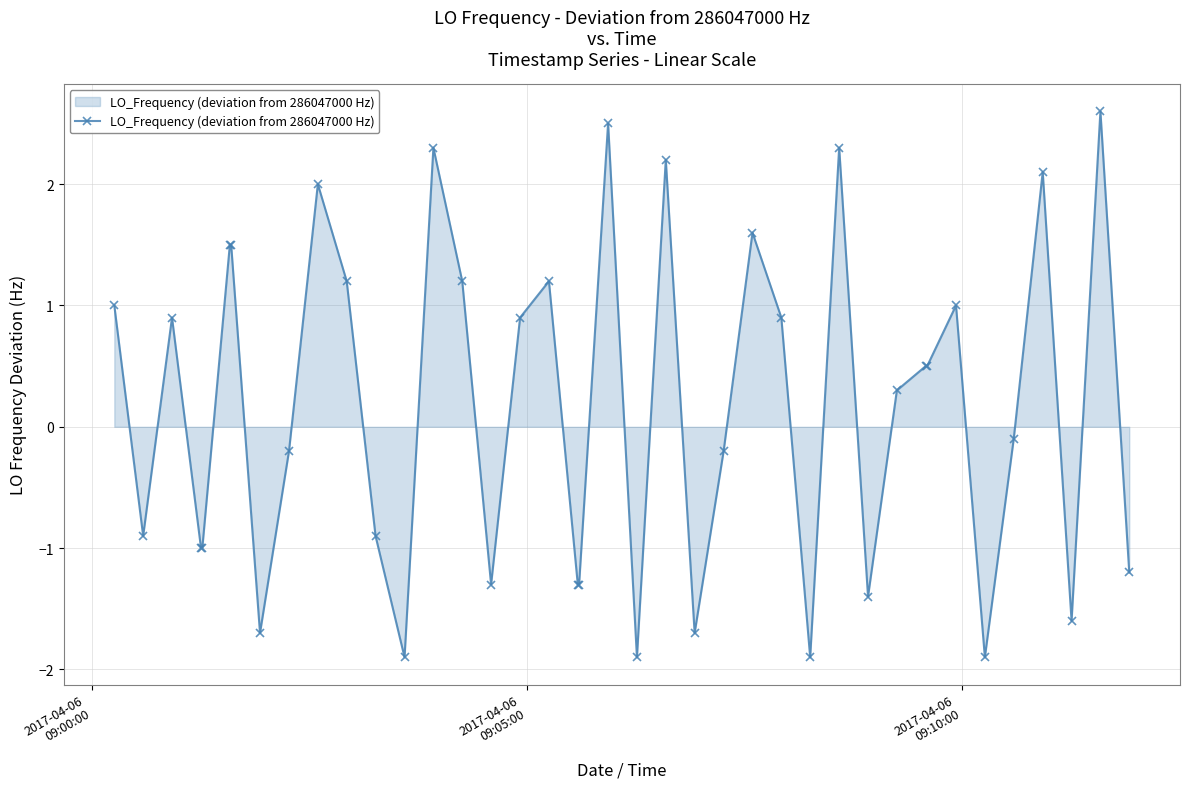

What is the greatest value displayed?

2.6